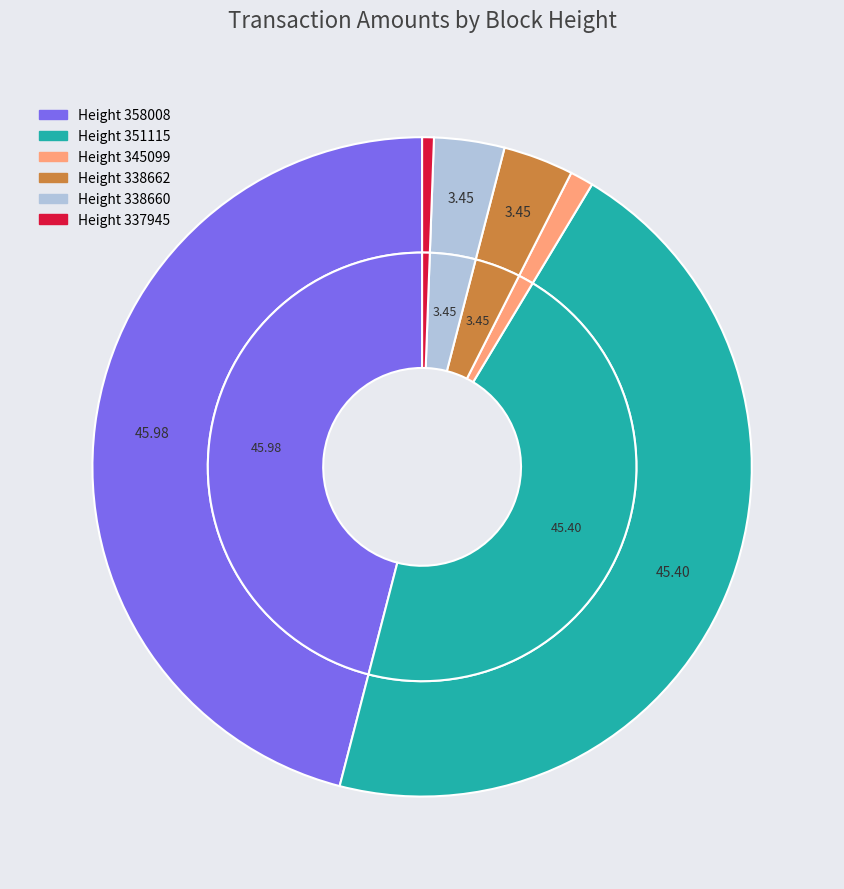

Does any single category account for the majority?

No